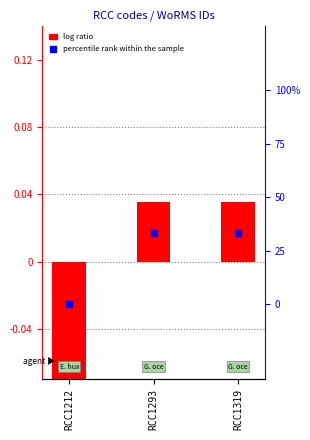

Which series has the largest Y range (max minus min)?

percentile rank within the sample